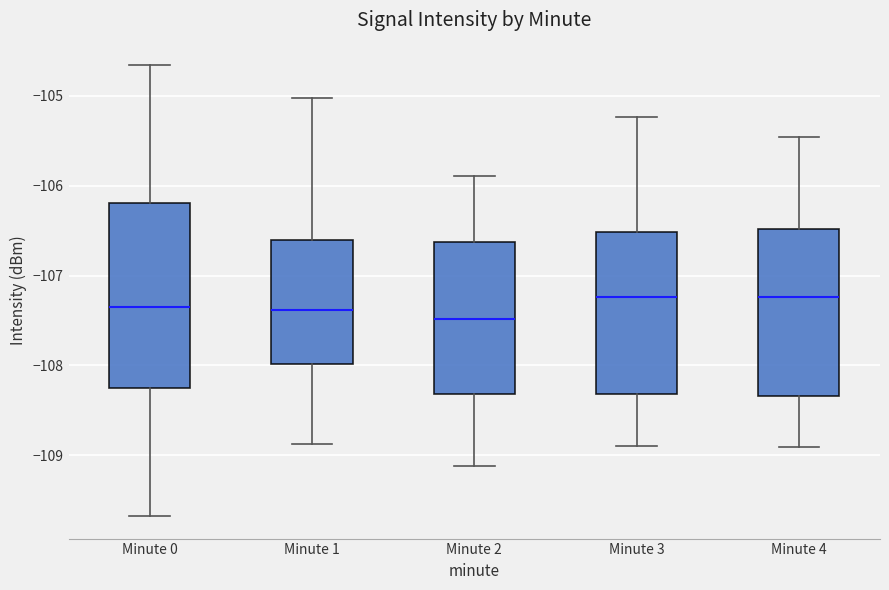

Which box is the tallest, from its lower edge to its upper edge?

Minute 0